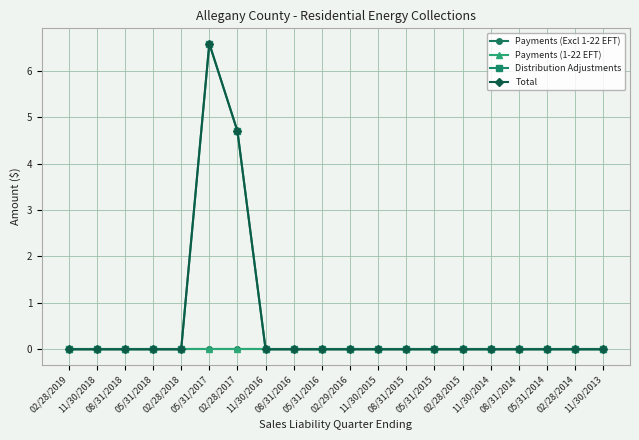

Is the value of Payments (1-22 EFT) at 11/30/2016 greater than the value of Distribution Adjustments at 11/30/2018?

No